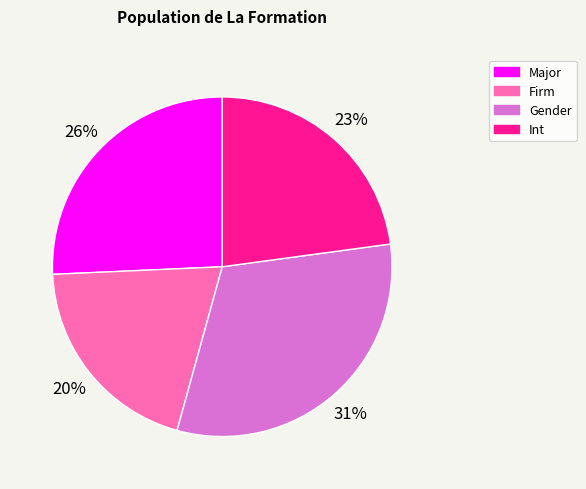

What percentage is the Major slice, to the nearest percent?

26%